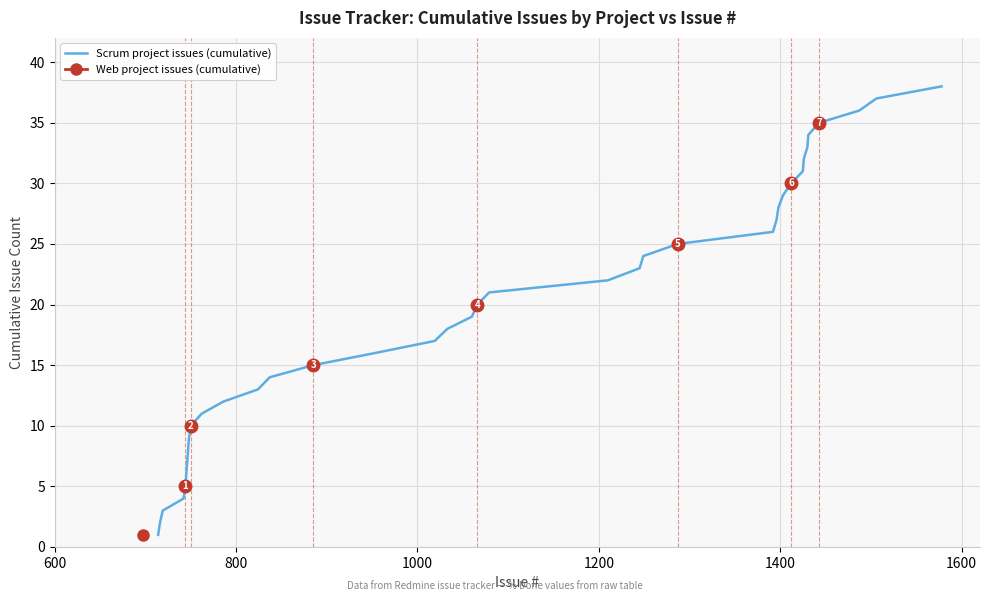

What is the value of the 3rd point from the left?

3